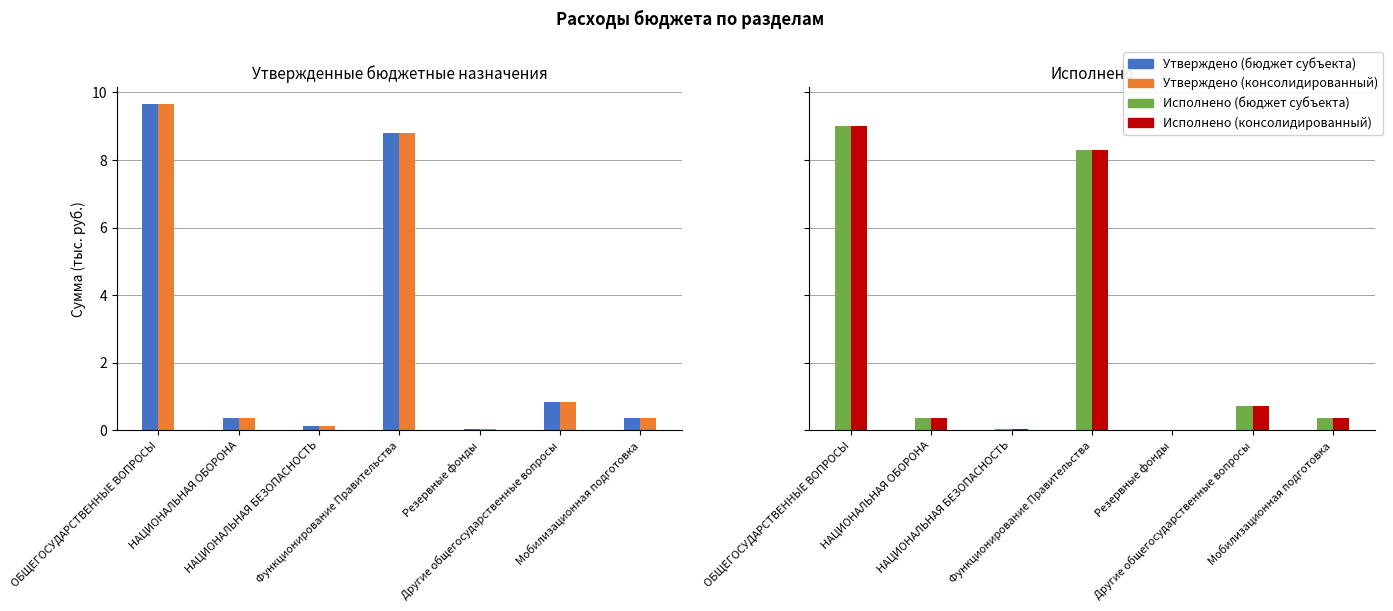

Is it true that Исполнено (консолидированный) equals 9.0 at ОБЩЕГОСУДАРСТВЕННЫЕ ВОПРОСЫ?

True